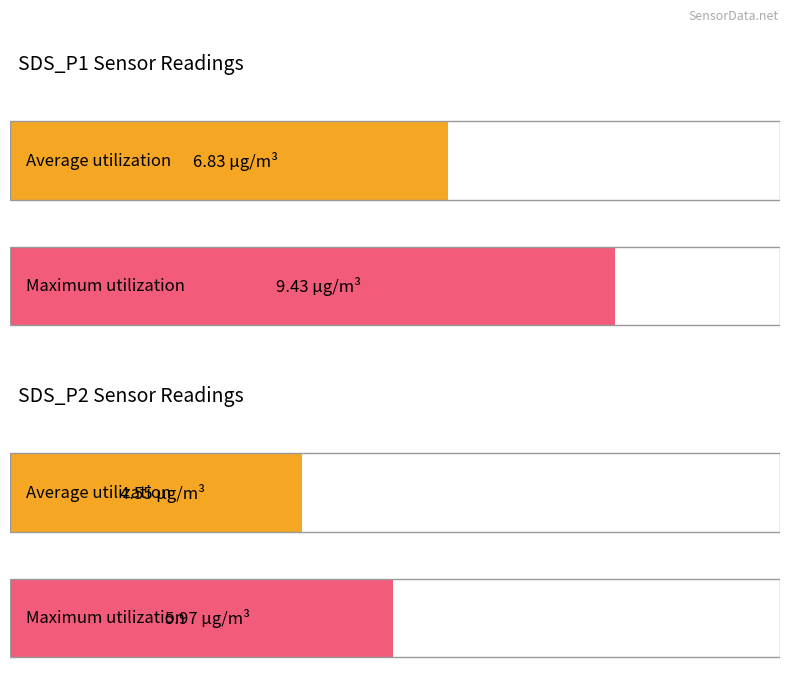

The Average utilization series shows 10.0 at 10. True or false?

False